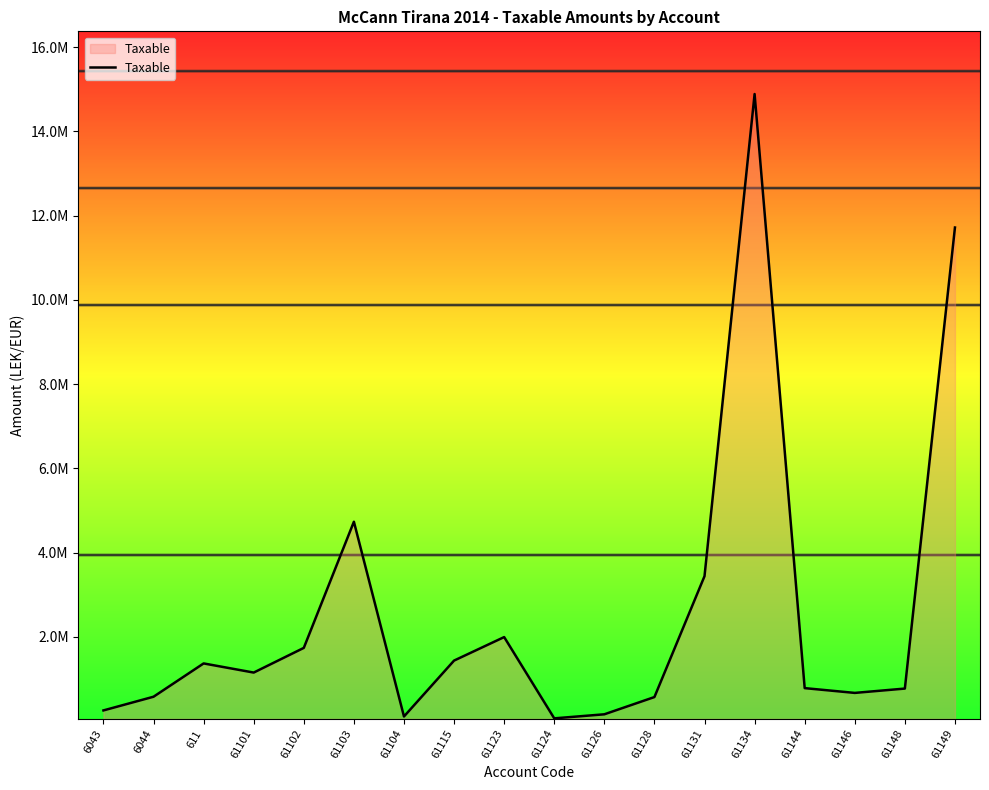

Does the chart have visible grid lines?

No